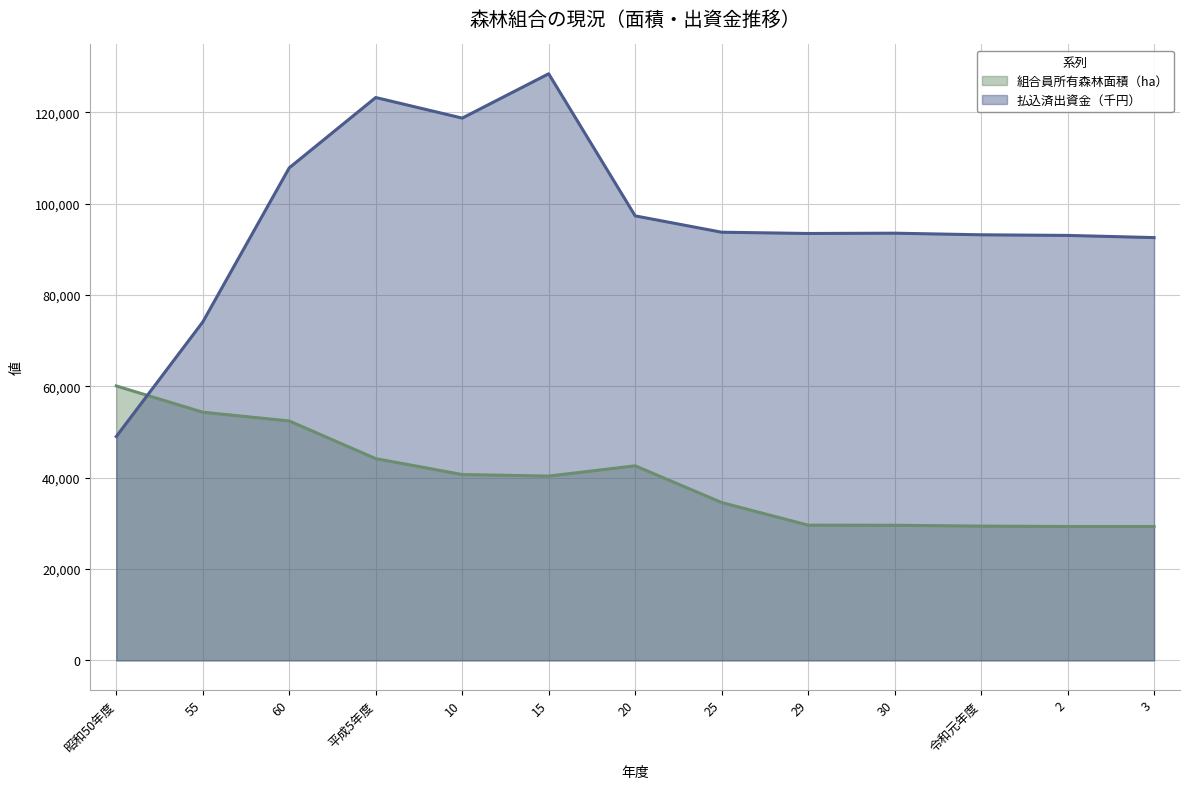

How many categories are shown in the chart?

13